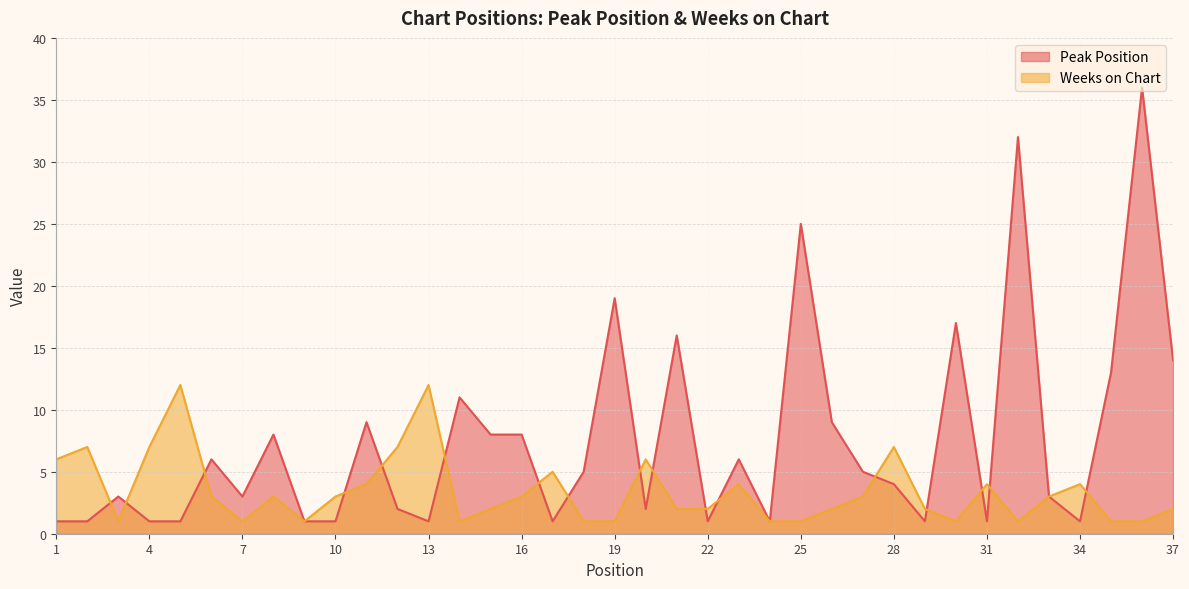

Which series ends up on top after the final intersection of Peak Position and Weeks on Chart?

Peak Position